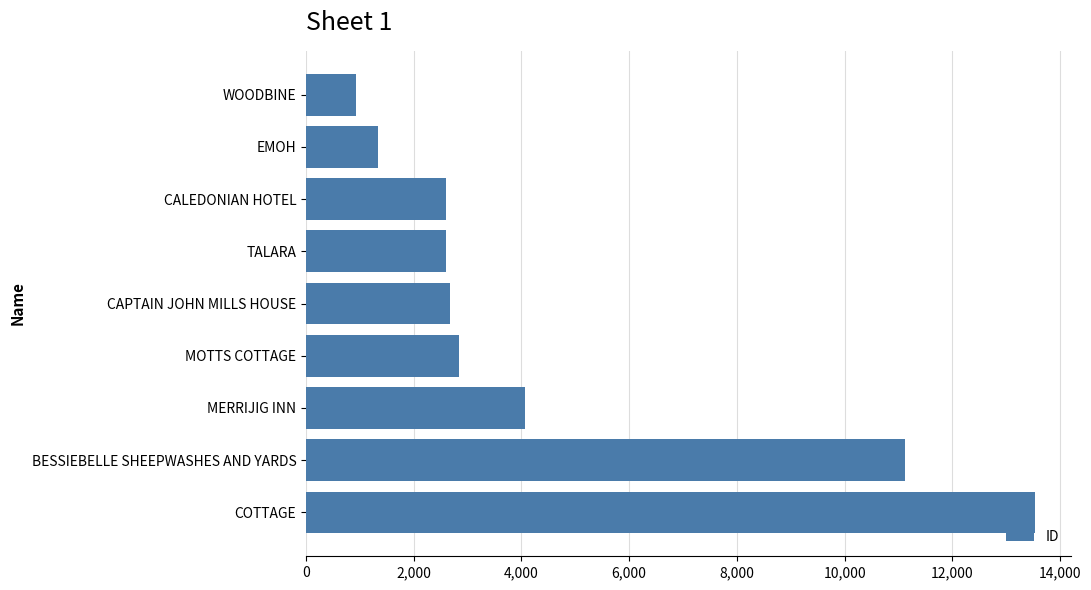

What is the difference between the maximum and minimum values?

12604